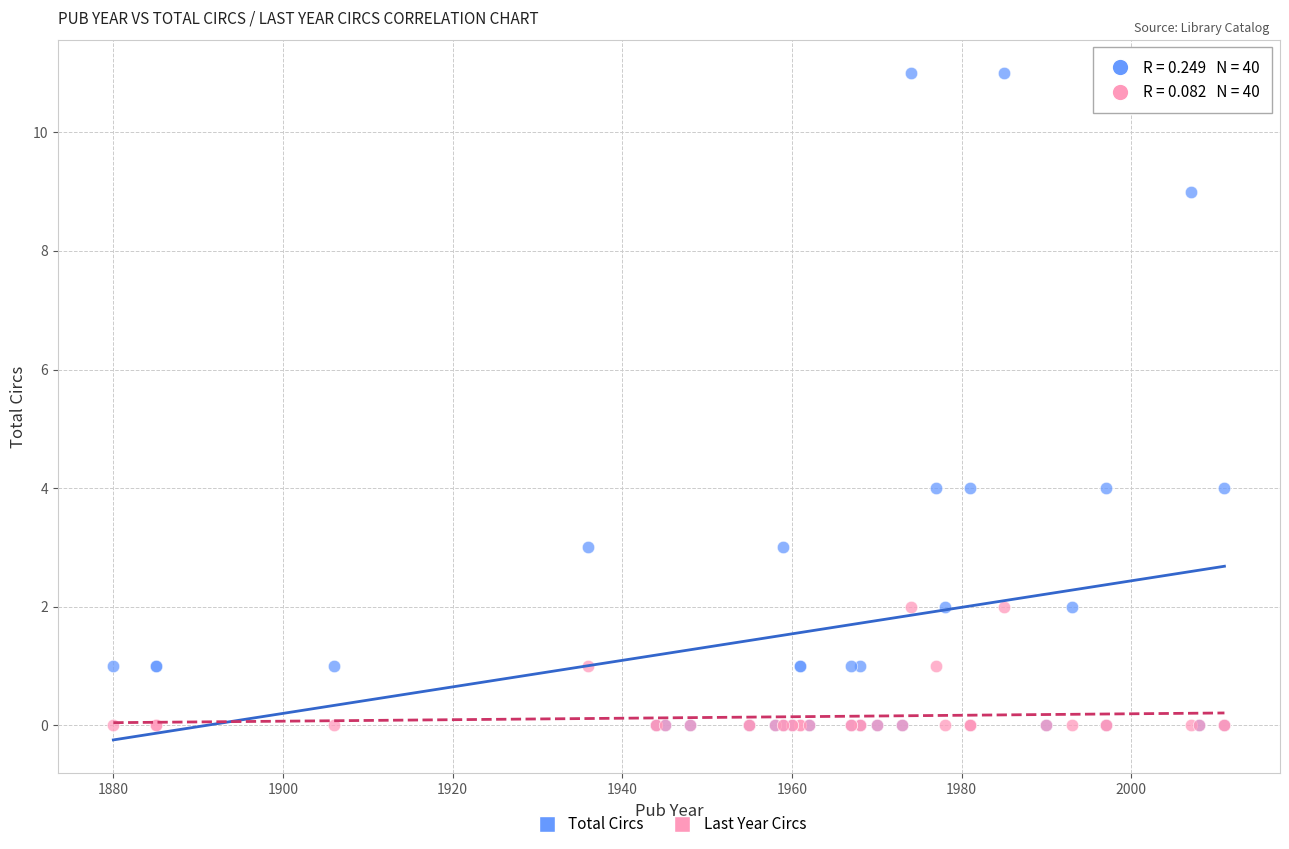

What are all the series names shown in the legend?

Total Circs, Last Year Circs